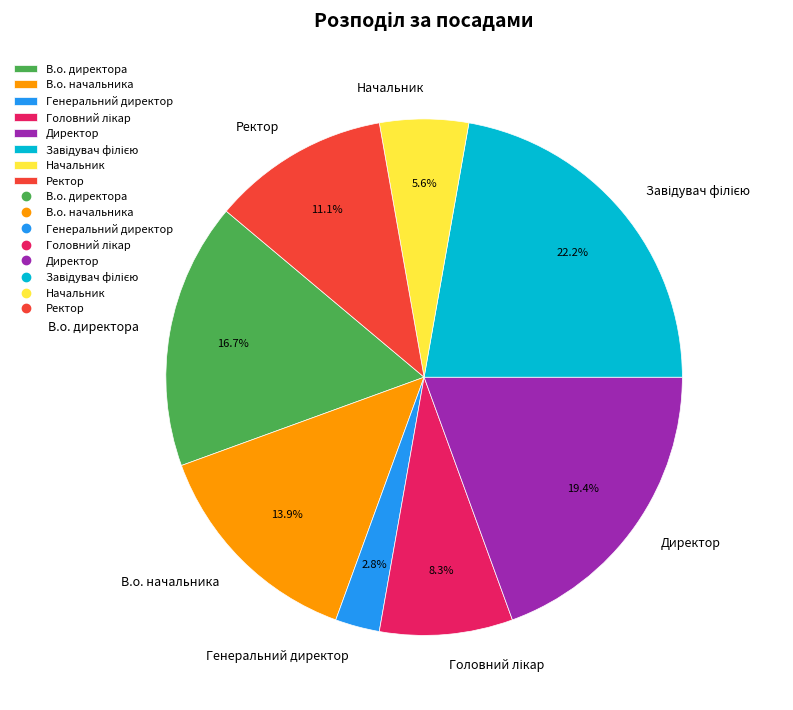

To the nearest percent, what is the difference between the largest and smallest slice percentages?

19%